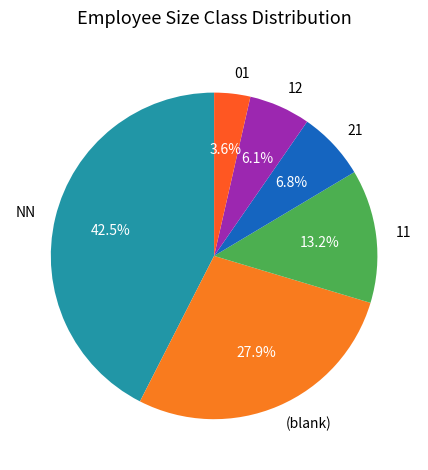

Count the number of slices in the pie.

6